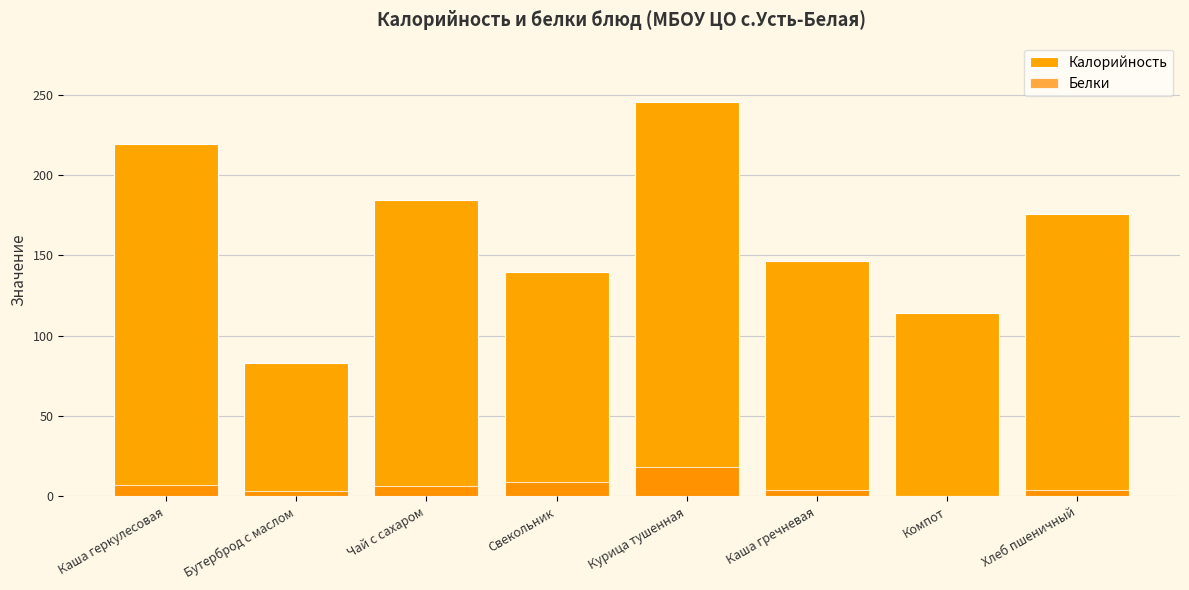

What position from the left is Каша геркулесовая?

1